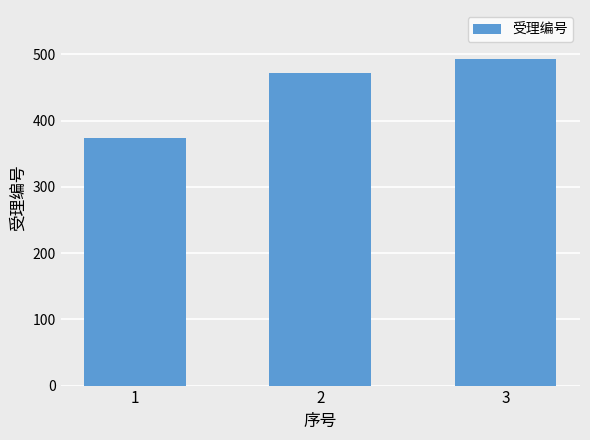

How many categories are shown in the chart?

3